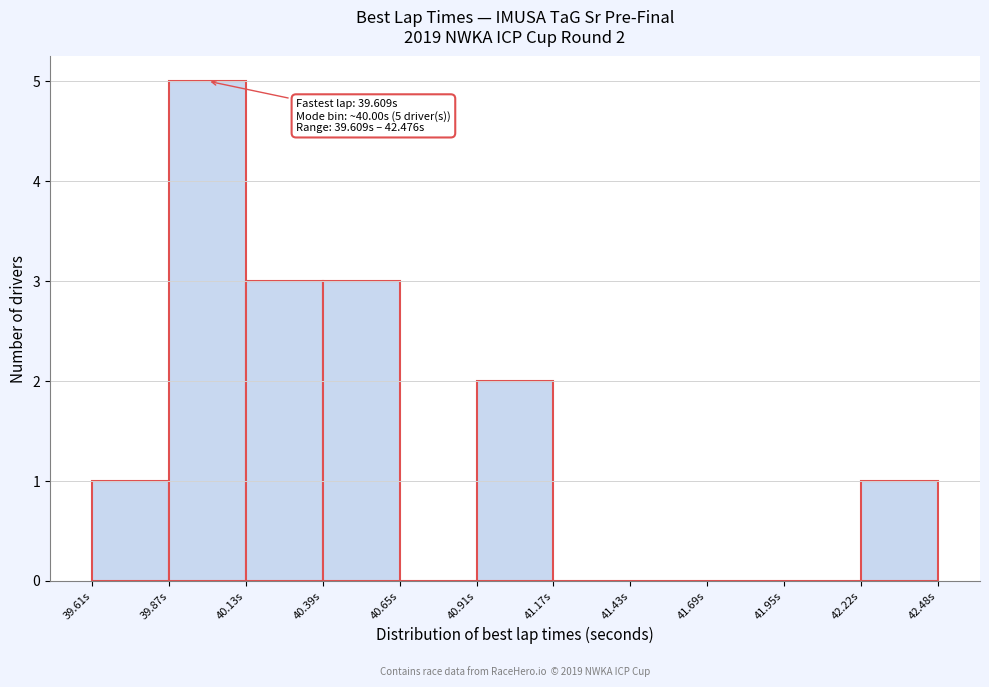

Over which range of the x-axis is the bar tallest?

39.85 to 40.15